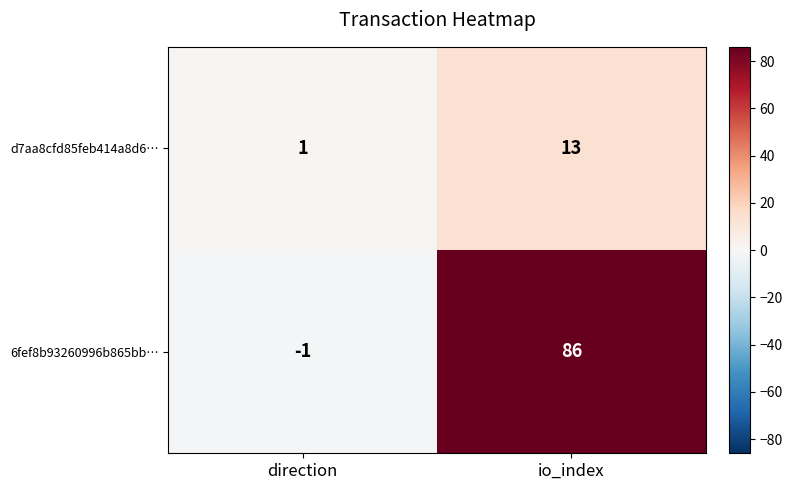

Which label corresponds to the largest value in the chart?

io_index